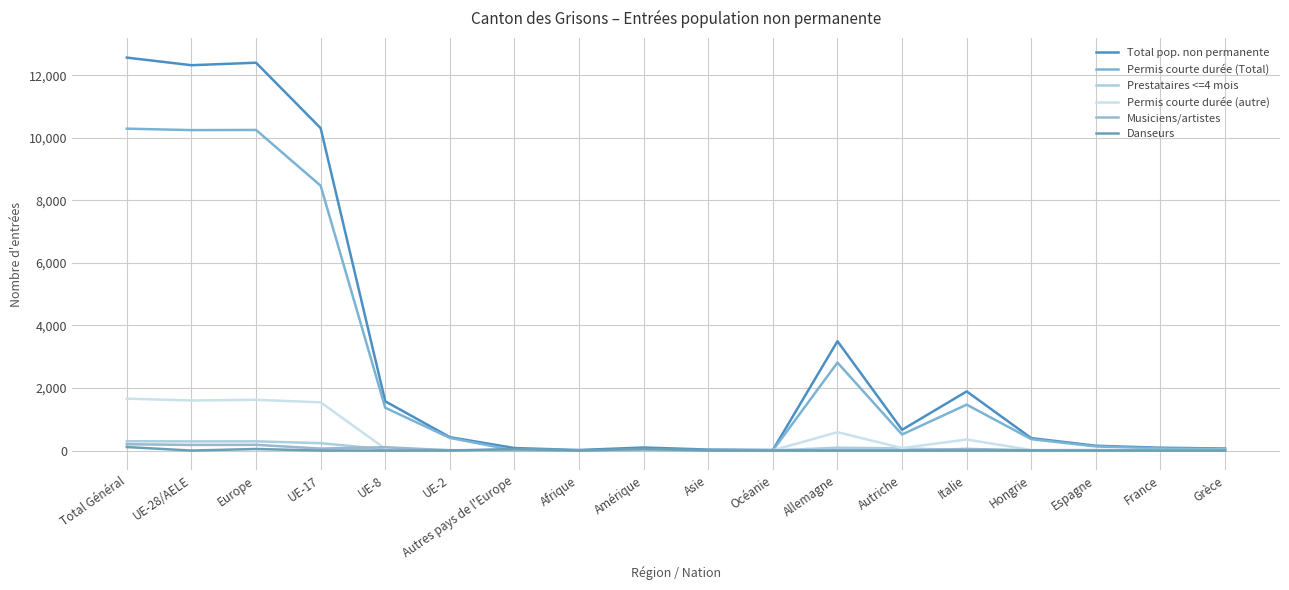

Where is the first local minimum for Permis courte durée (autre)?

UE-28/AELE